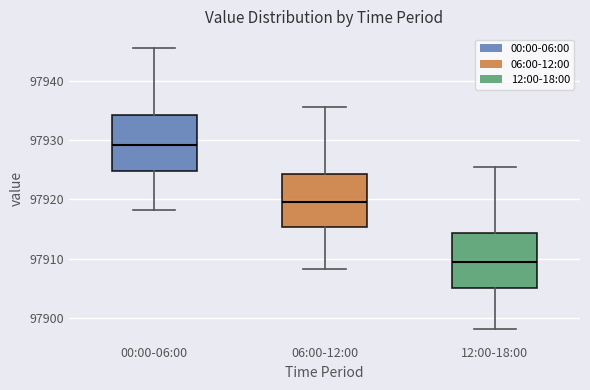

Which box has the lowest median line?

12:00-18:00